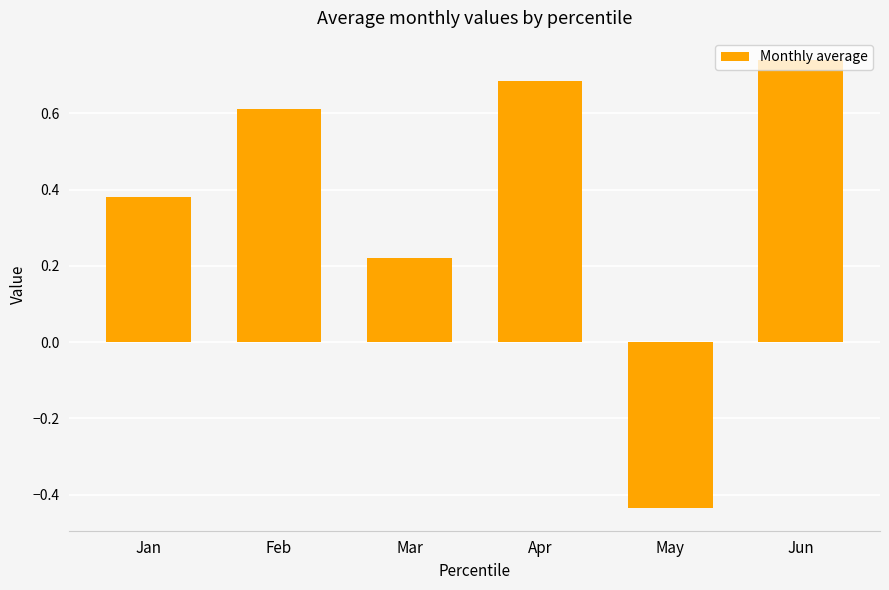

At which category does the chart reach its minimum across all series?

May